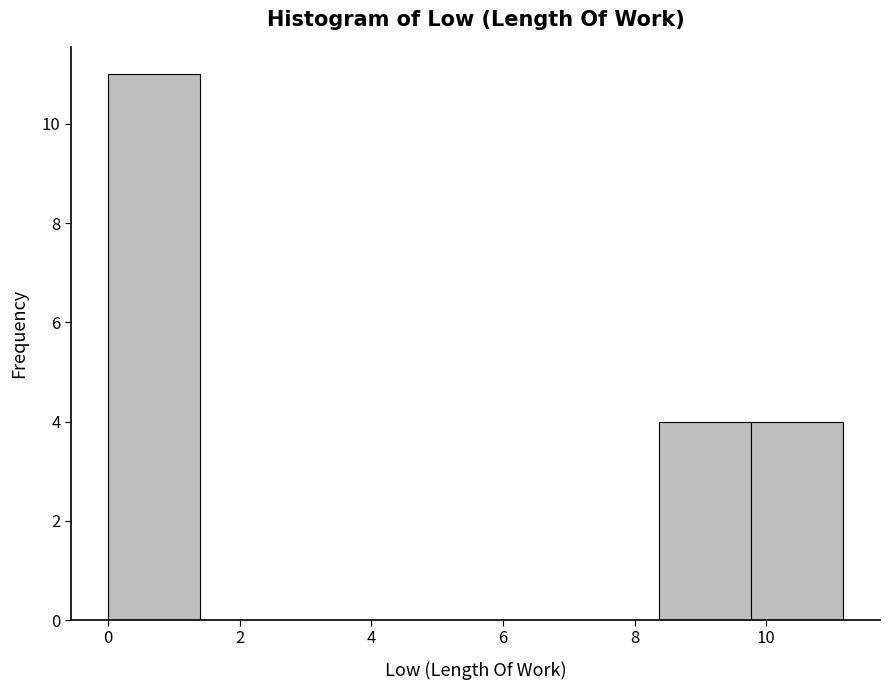

Reading left to right, transcribe this chart: for each bar, give the range it covers on the x-axis and its height. Neither the bar edges nor the heights are printed on the chart, so give them approximately, as read against the axes.

0.0 to 1.4: 11
1.4 to 2.8: 0
2.8 to 4.2: 0
4.2 to 5.6: 0
5.6 to 7.0: 0
7.0 to 8.4: 0
8.4 to 9.8: 4
9.8 to 11.2: 4